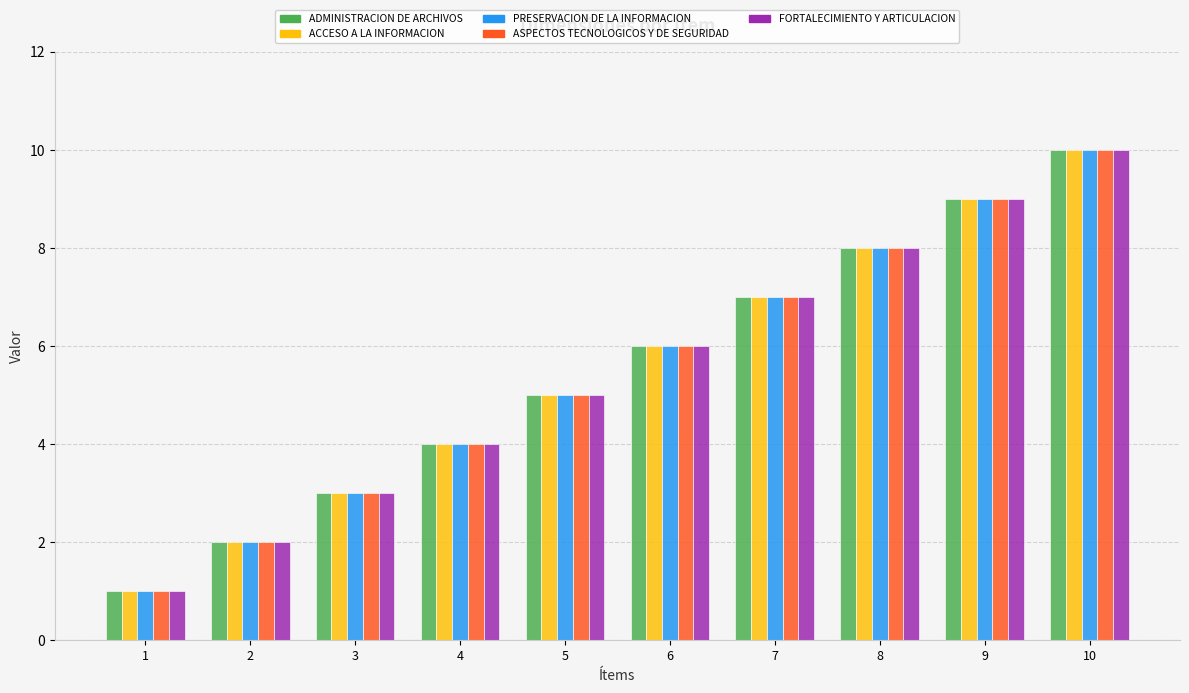

Reading right to left, transcribe all the data shown in this chart.

ADMINISTRACION DE ARCHIVOS: 10	9	8	7	6	5	4	3	2	1
ACCESO A LA INFORMACION: 10	9	8	7	6	5	4	3	2	1
PRESERVACION DE LA INFORMACION: 10	9	8	7	6	5	4	3	2	1
ASPECTOS TECNOLOGICOS Y DE SEGURIDAD: 10	9	8	7	6	5	4	3	2	1
FORTALECIMIENTO Y ARTICULACION: 10	9	8	7	6	5	4	3	2	1